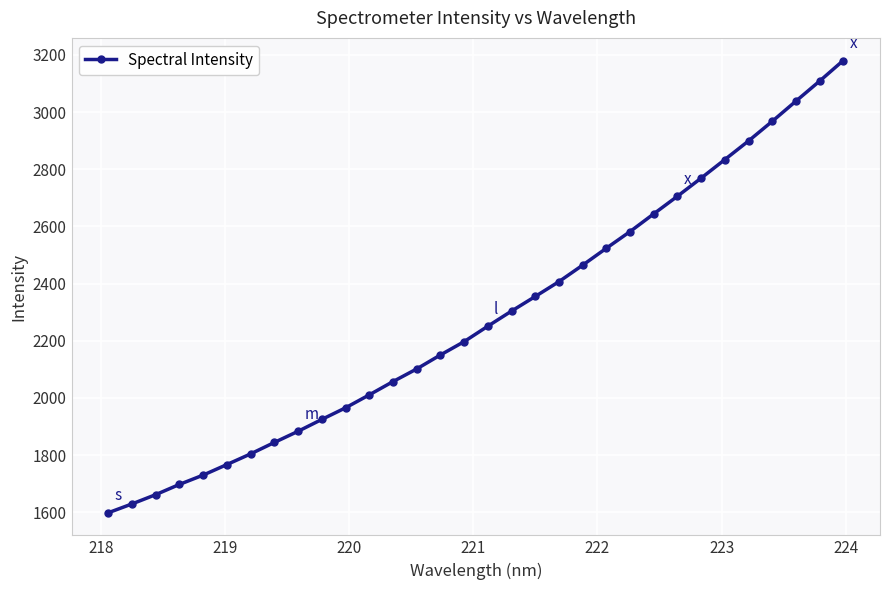

What is the average value?

2282.8